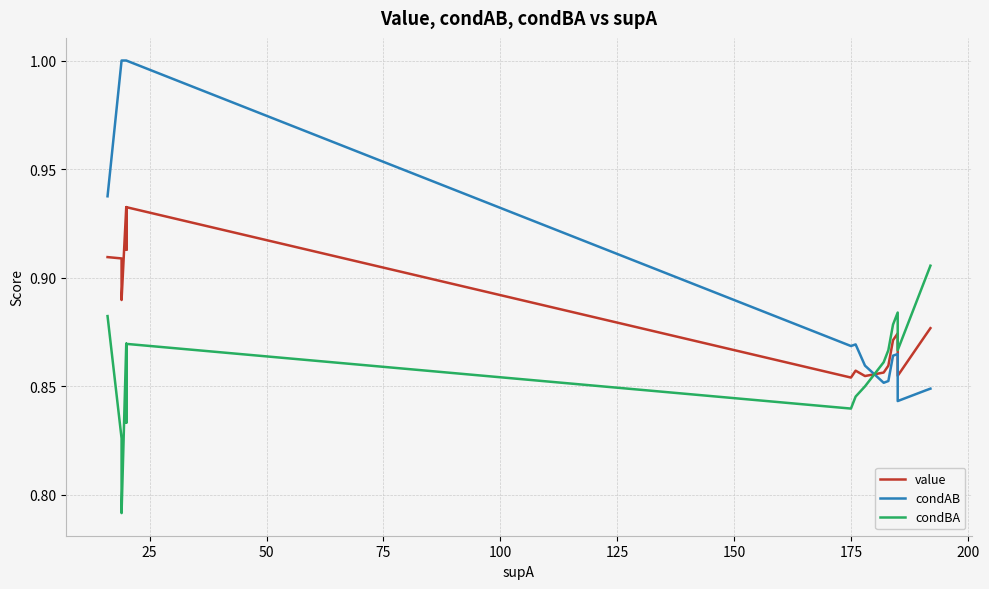

Rank the series at 25 from highest to lowest value.

condAB, value, condBA